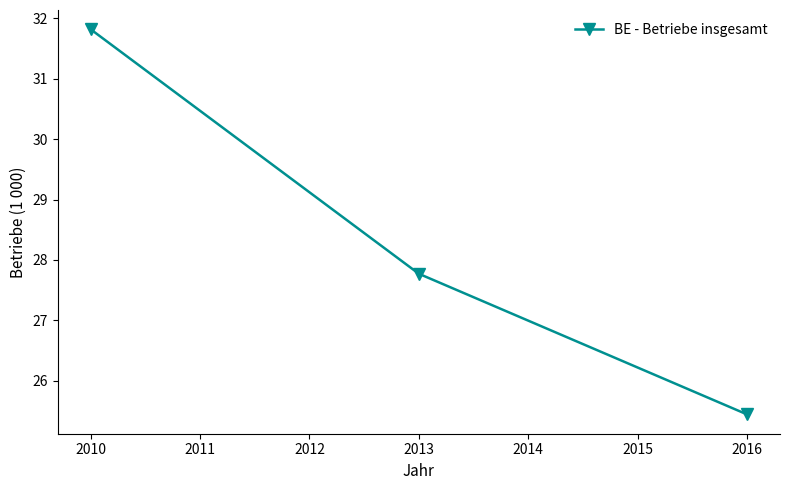

How many categories are shown in the chart?

3